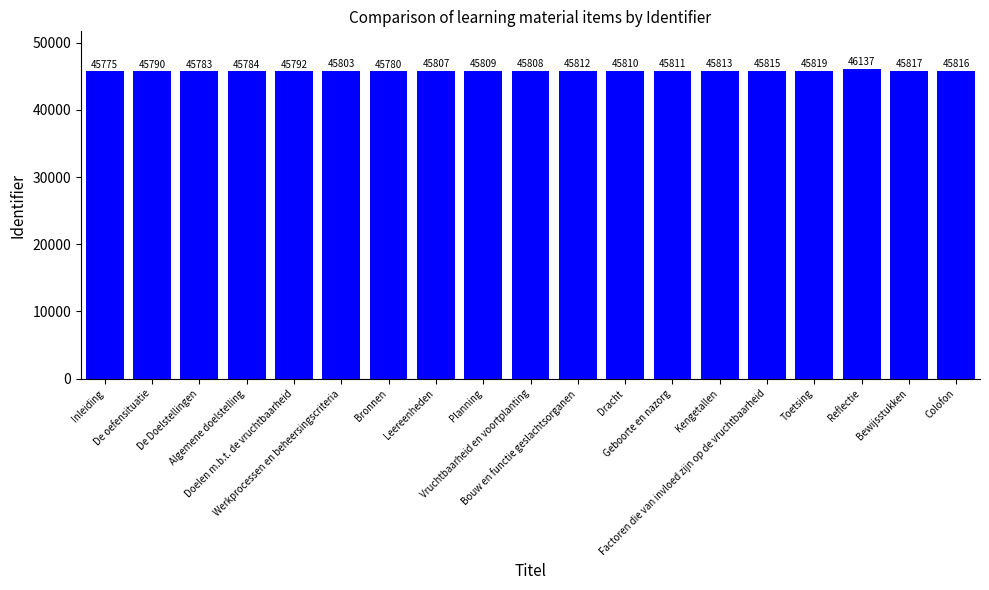

Does the chart contain any negative values?

No